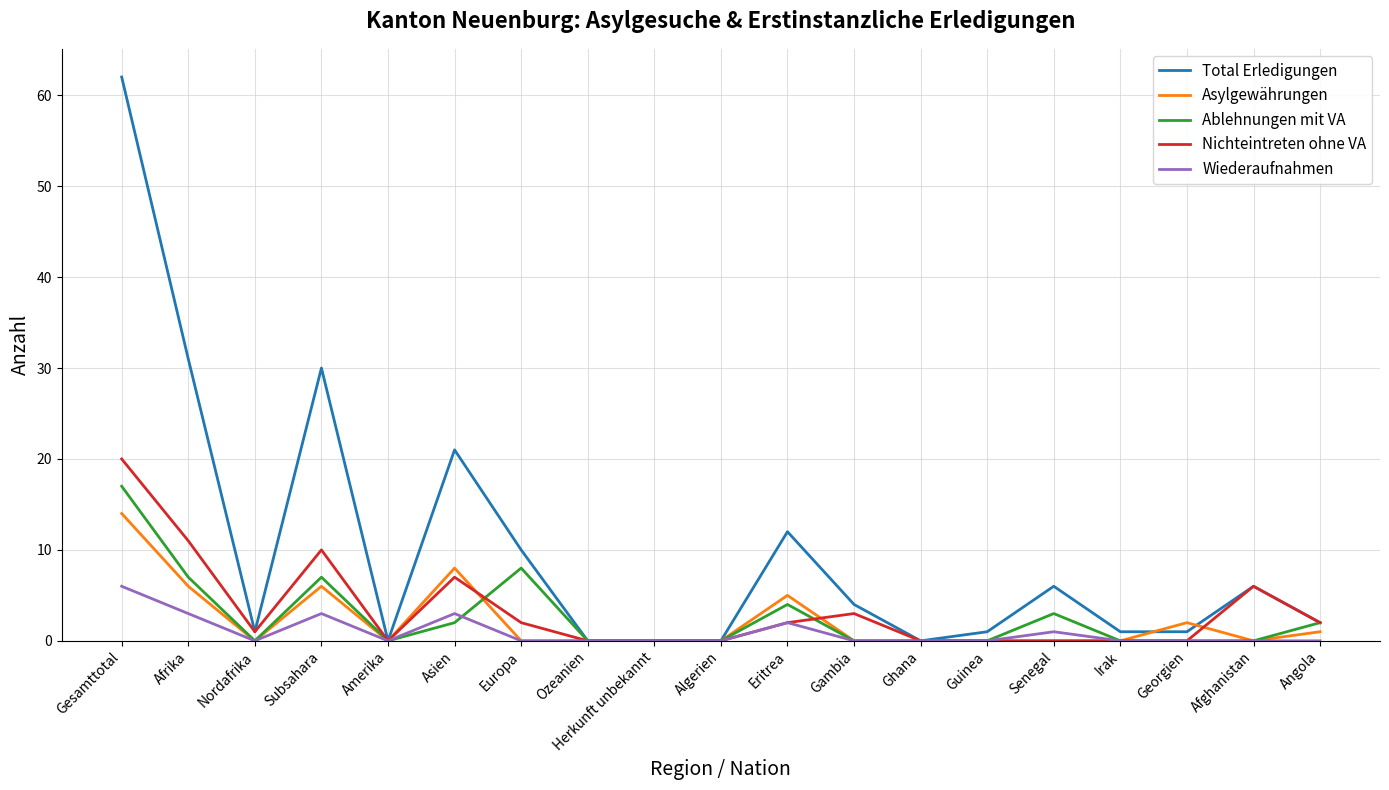

The value of Nichteintreten ohne VA at Senegal is 0. True or false?

True